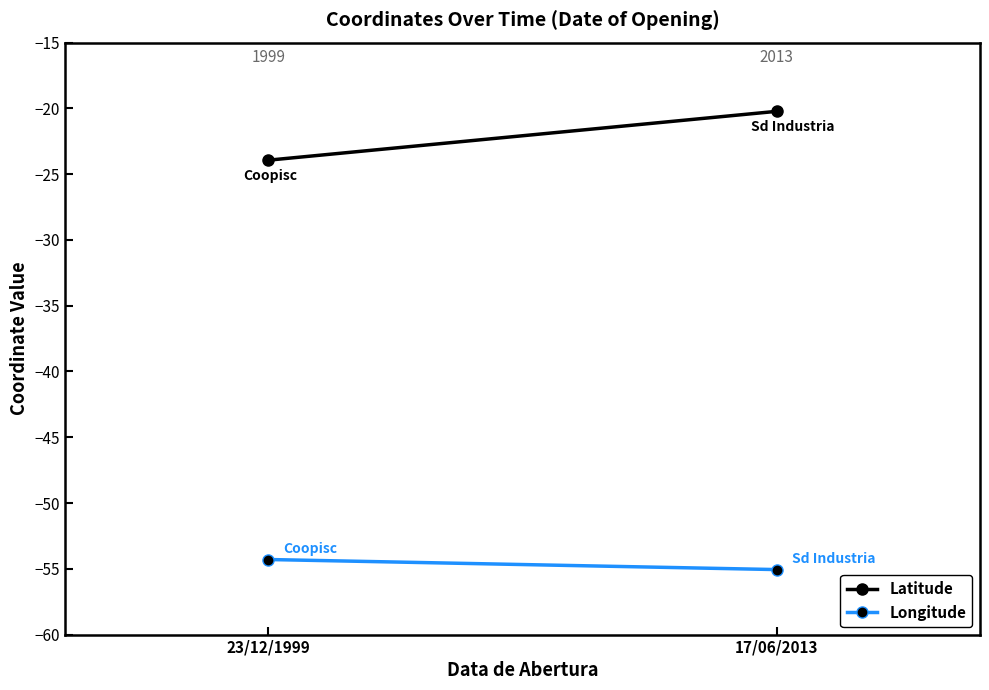

Which category has the highest value in the Longitude series?

23/12/1999